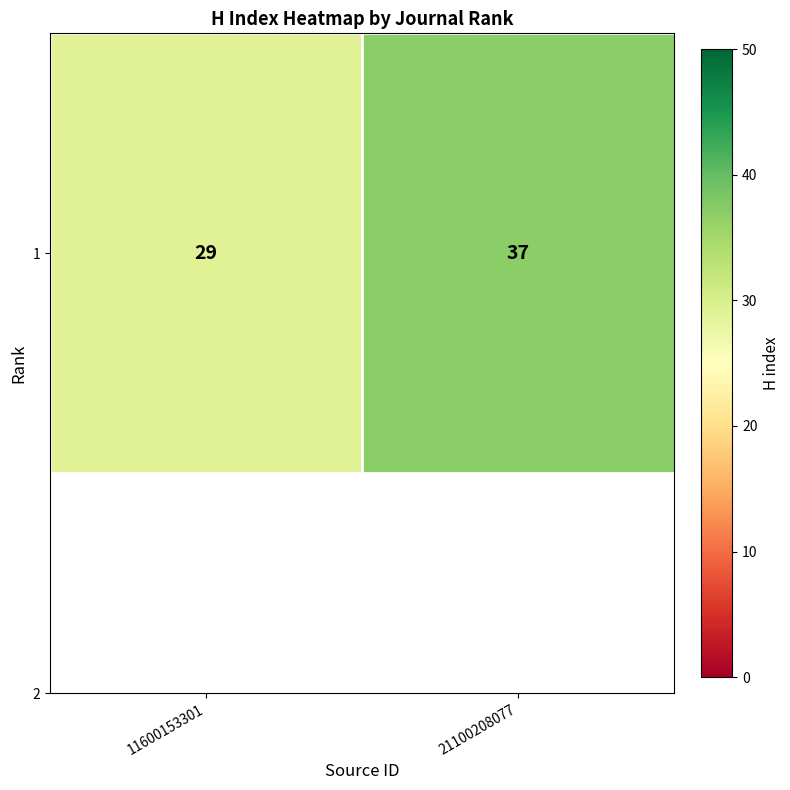

How many values are below 37?

1